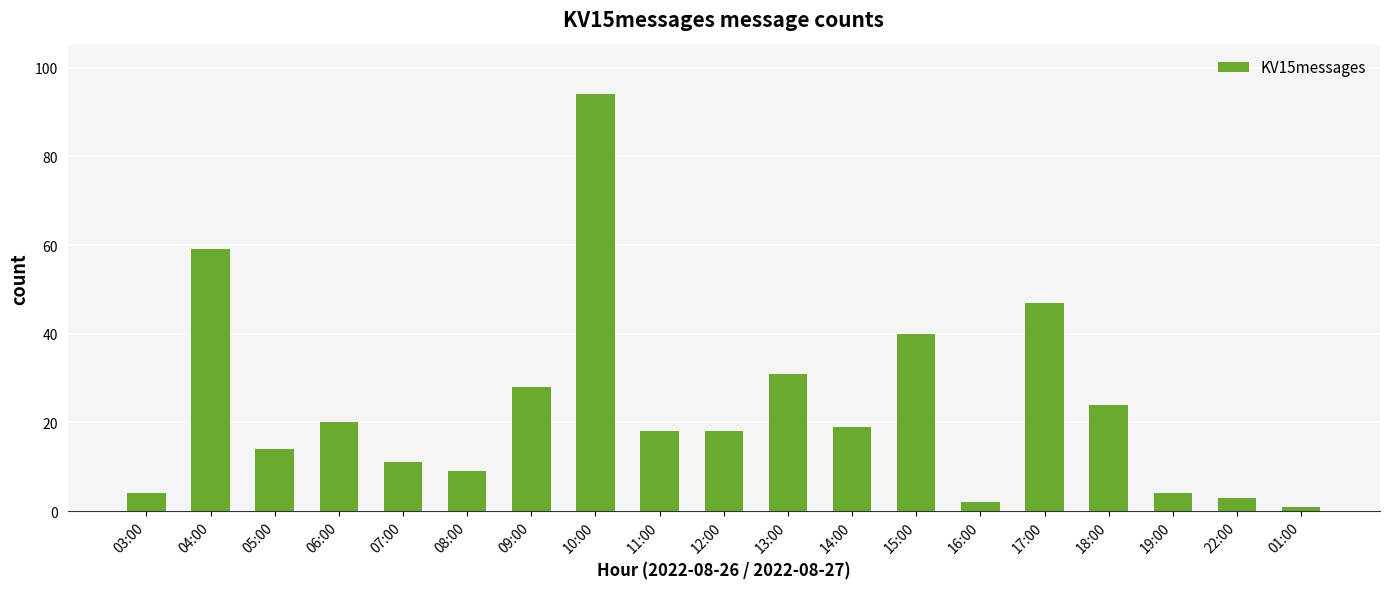

What is the sum of all values?

446